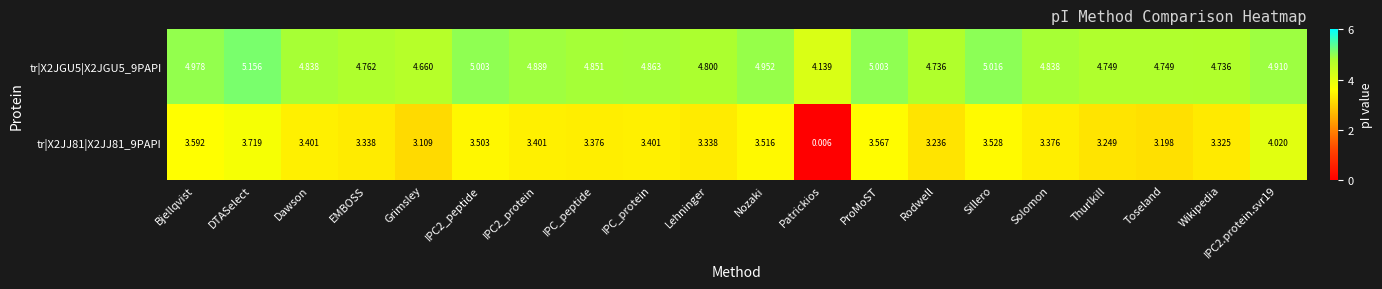

Between Bjellqvist and IPC2.protein.svr19, which series saw the biggest shift?

tr|X2JJ81|X2JJ81_9PAPI